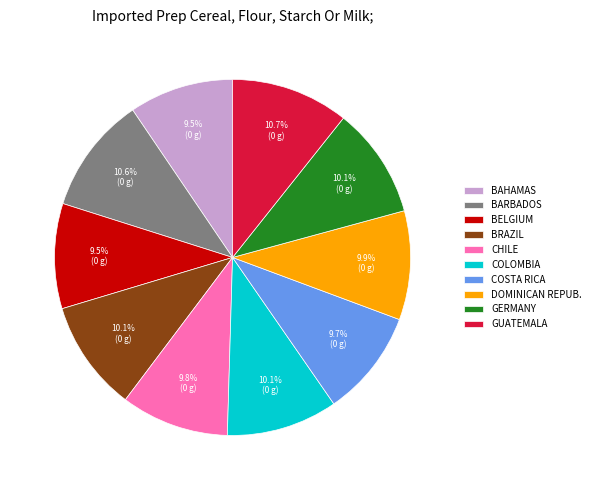

Is there any slice that represents more than half of the pie?

No